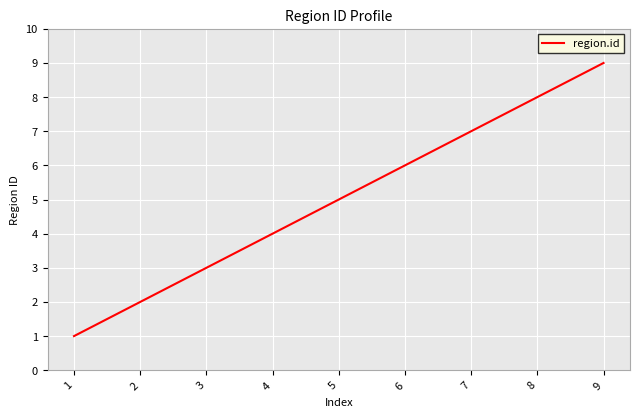

What is the difference between the maximum and minimum values?

8